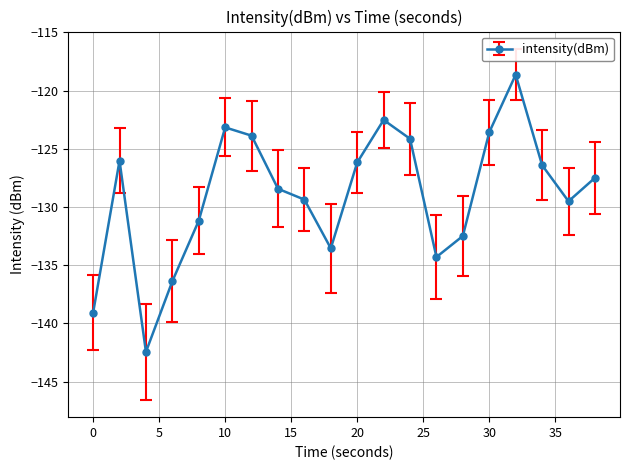

What is the value of the 19th point from the left?

-129.5